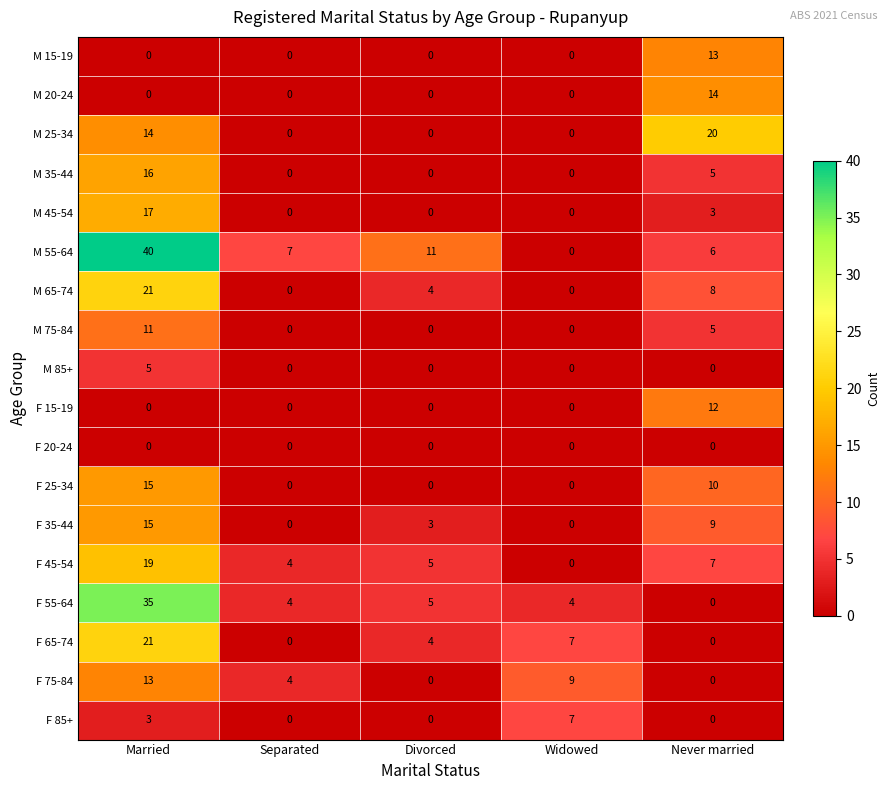

At which category is the sum across all series the highest?

Married